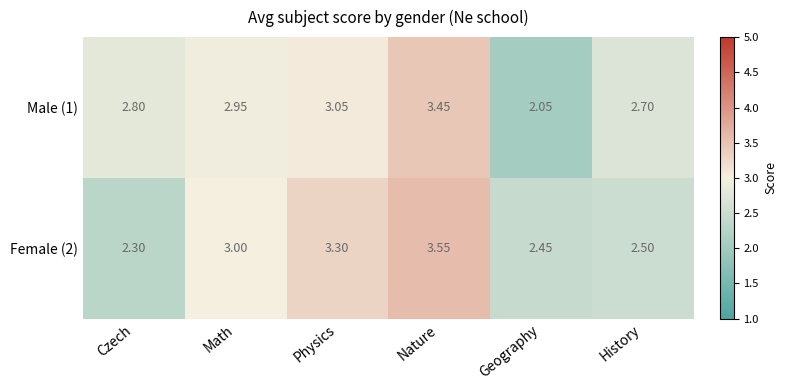

Rank the series by their average value, from highest to lowest.

Female (2), Male (1)